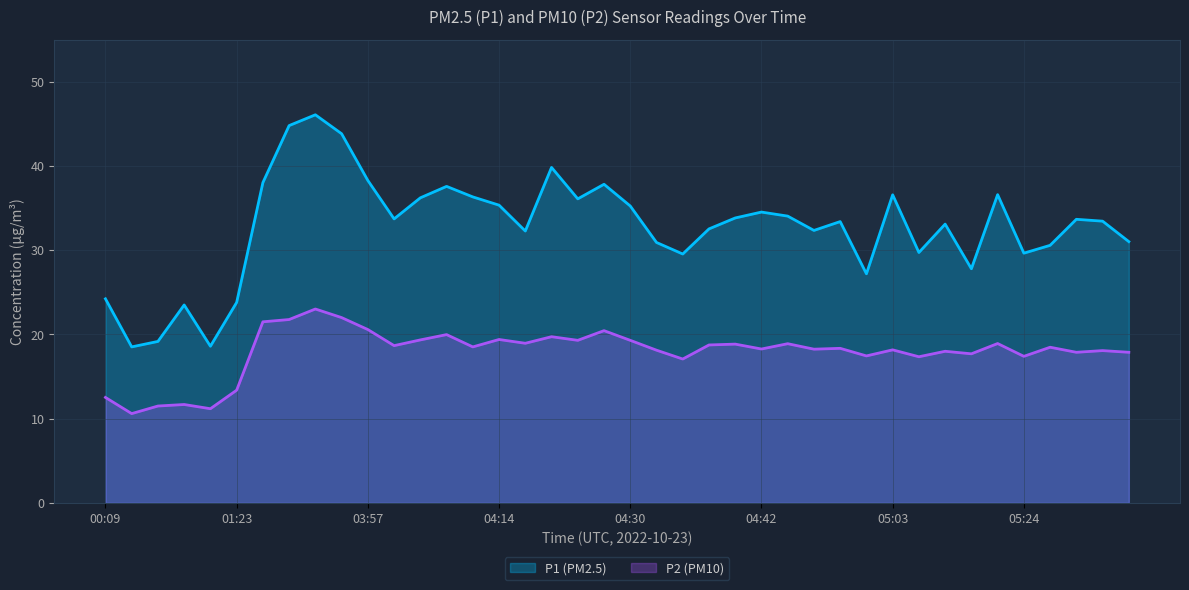

The value of P1 (PM2.5) at 33 is 8.8. True or false?

False